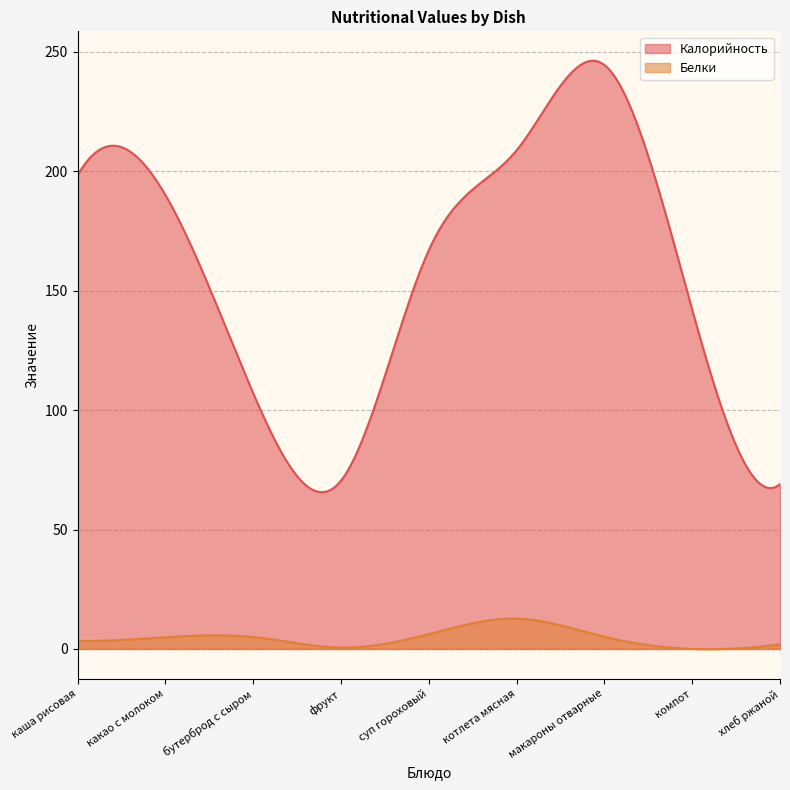

Read the Белки value at хлеб ржаной.

2.0